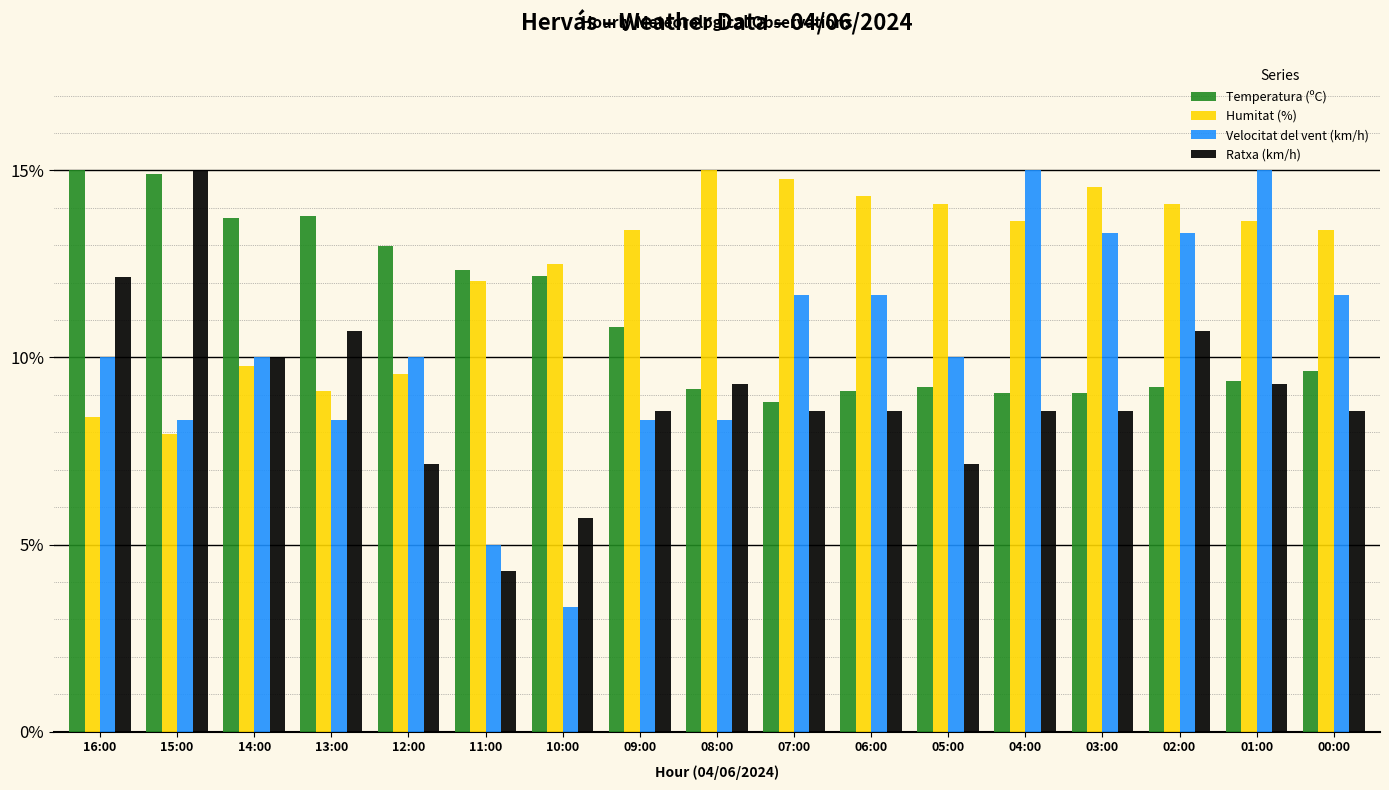

What is the total value across all series at 05:00?

40.5